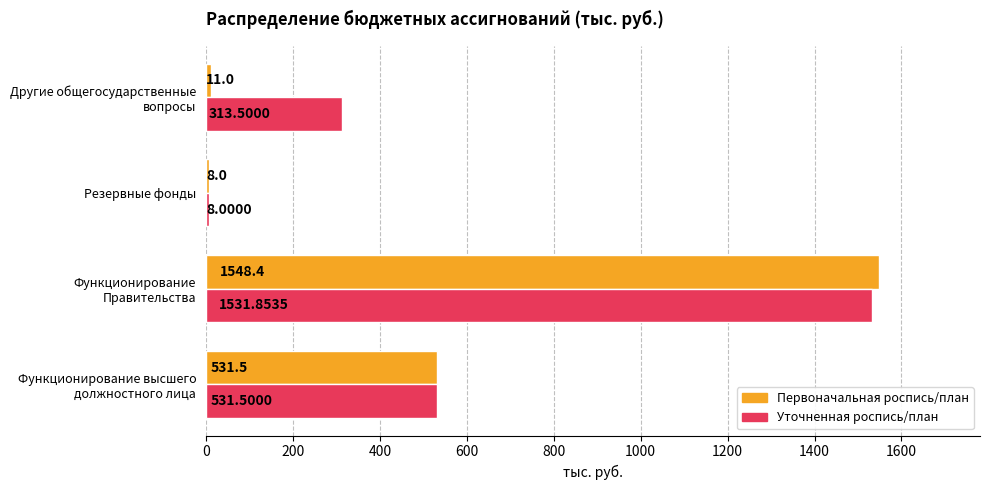

At which category does the chart reach its minimum across all series?

Резервные фонды